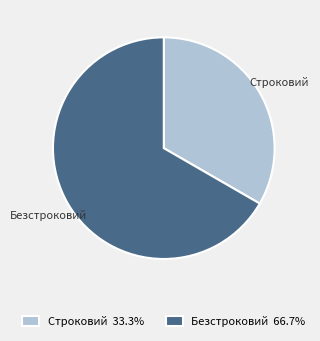

How many slices are in this pie chart?

2